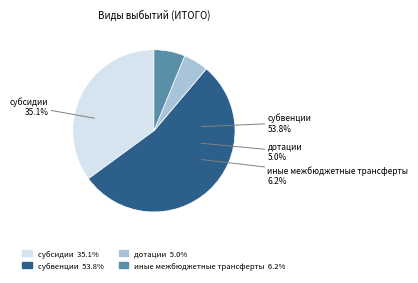

True or false: иные межбюджетные трансферты accounts for 6% of the total.

True